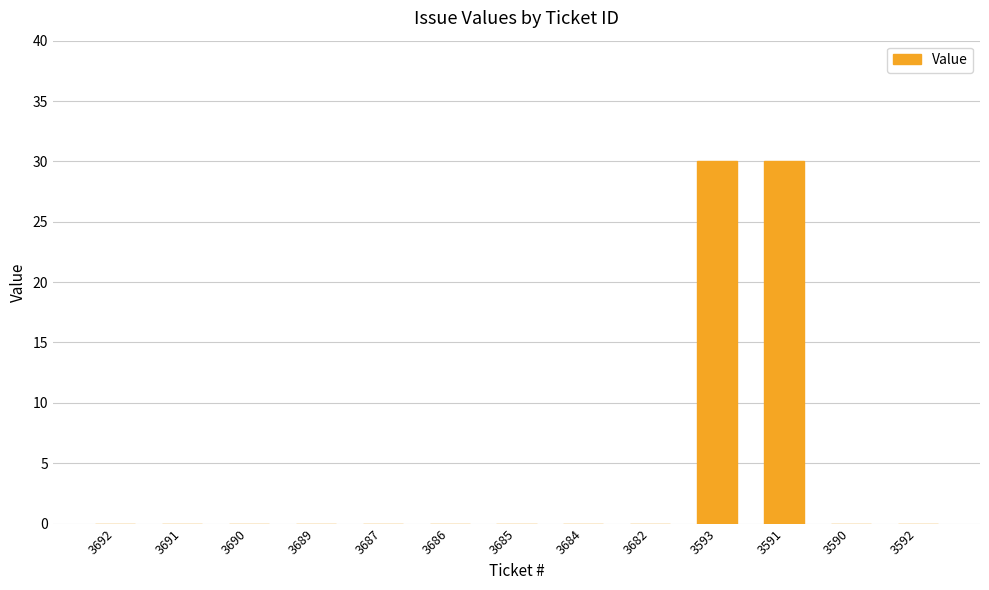

What is the sum of the values at 3591 and 3689?

30